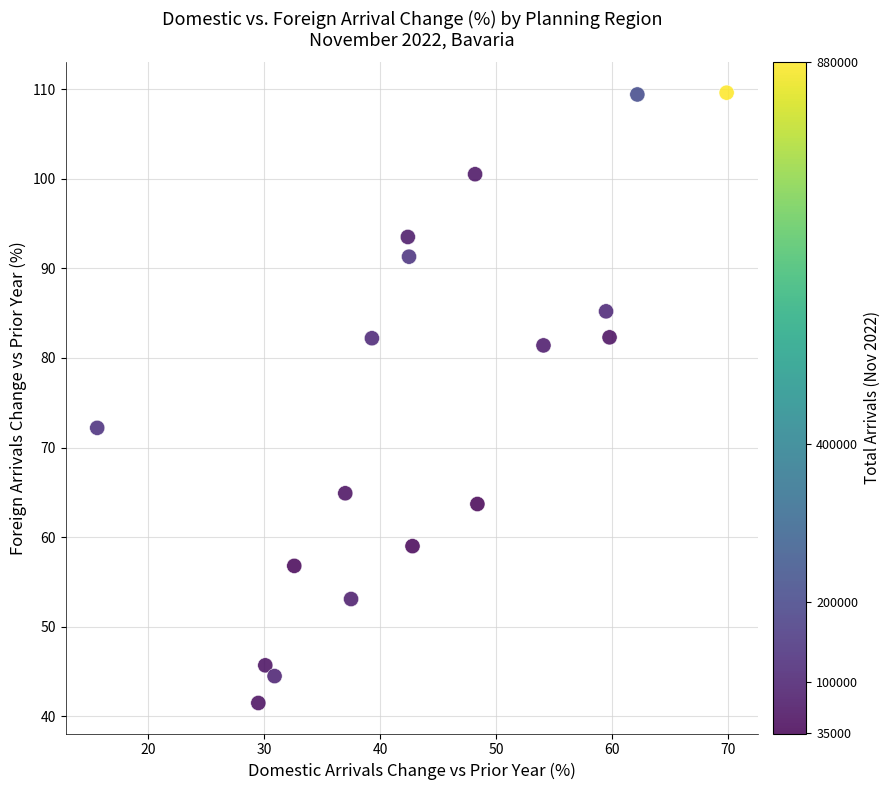

What is the range of X values (max minus min)?

54.3